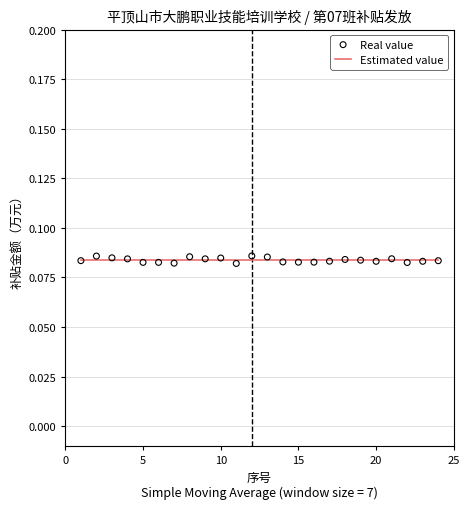

Is the value of Real value at 20 greater than the value of Estimated value at 16?

No